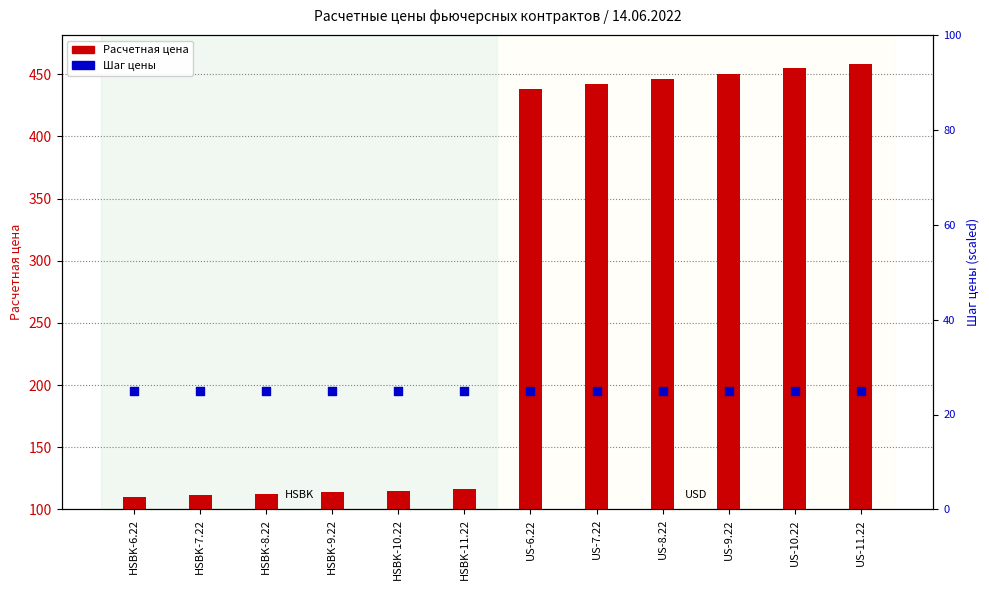

Which series has the largest total across all categories?

Расчетная цена